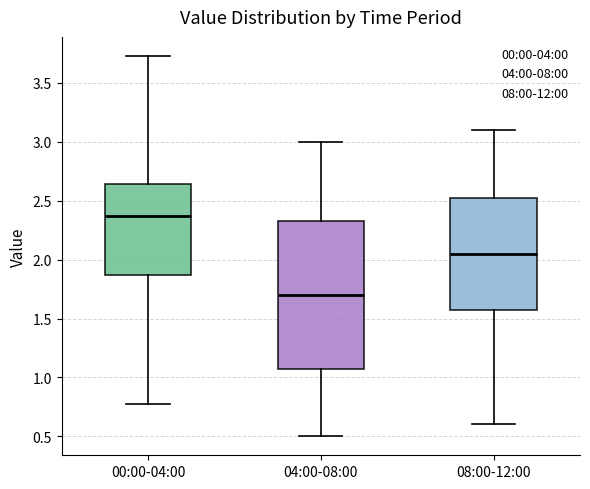

Reading left to right, transcribe this box plot: for each box, give where its median line is, the range the box spans, and where its two whiskers end, as read against the y-axis. The values are not printed on the chart, so give them approximately, as read against the axis.

00:00-04:00: median 2.35, box 1.85 to 2.65, whiskers 0.75 to 3.75
04:00-08:00: median 1.70, box 1.10 to 2.35, whiskers 0.50 to 3.00
08:00-12:00: median 2.05, box 1.60 to 2.55, whiskers 0.60 to 3.10